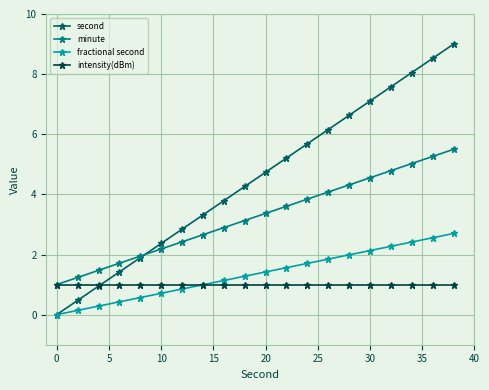

What are all the series names shown in the legend?

second, minute, fractional second, intensity(dBm)